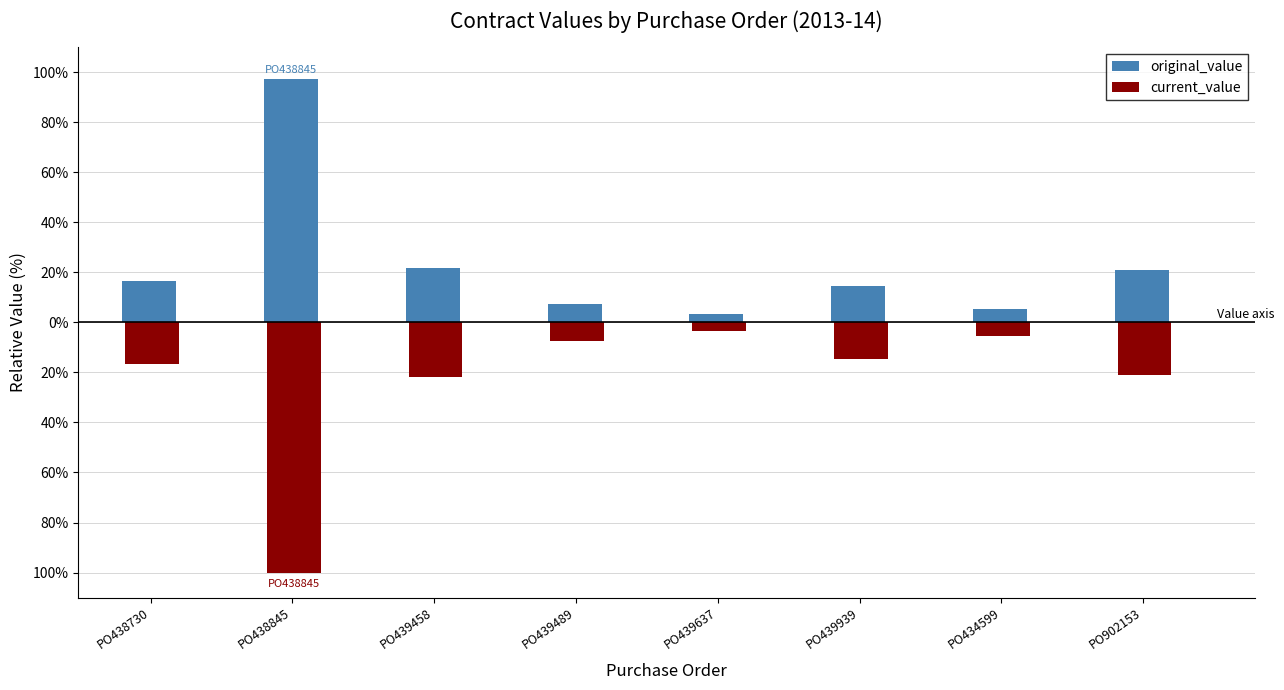

What is the maximum value shown in the chart?

97.2